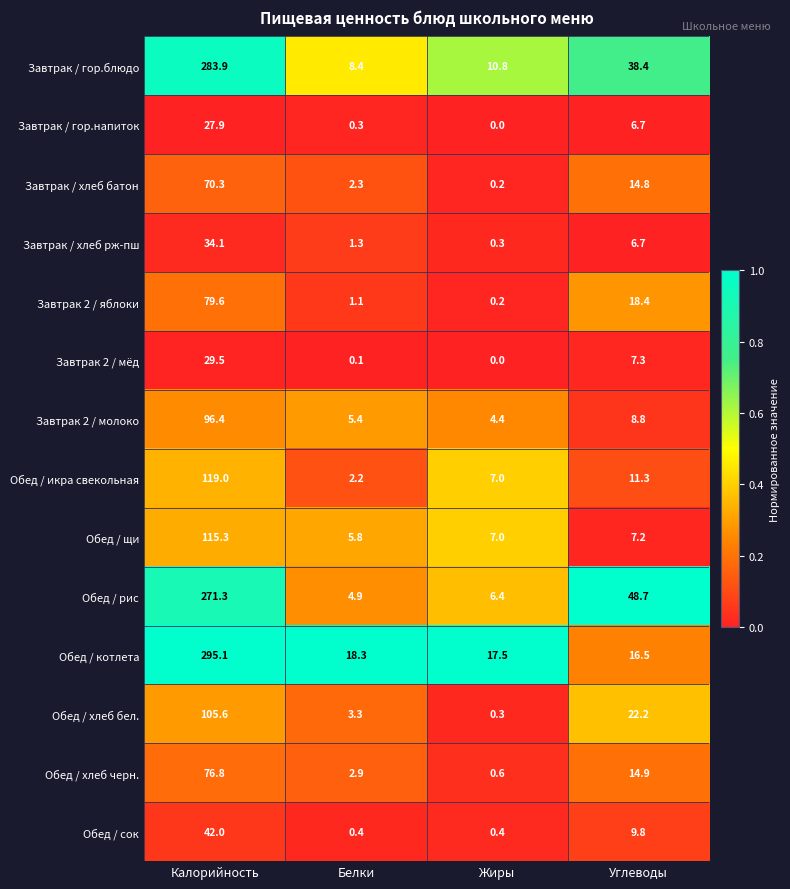

What is the maximum value for Обед / сок?

42.0